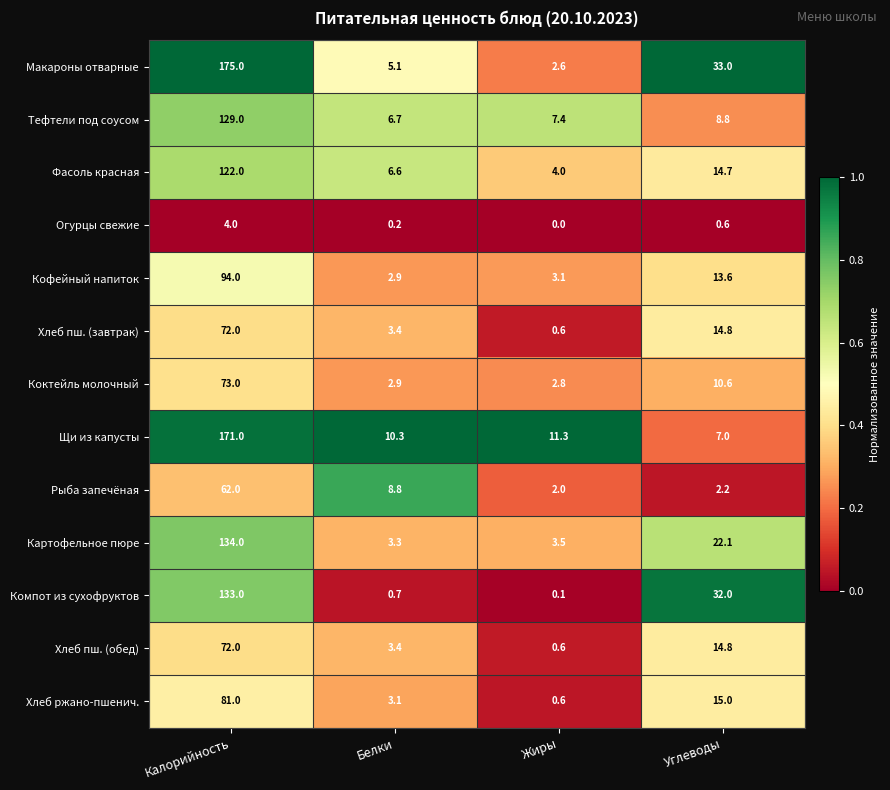

Count the number of data series in this chart.

13